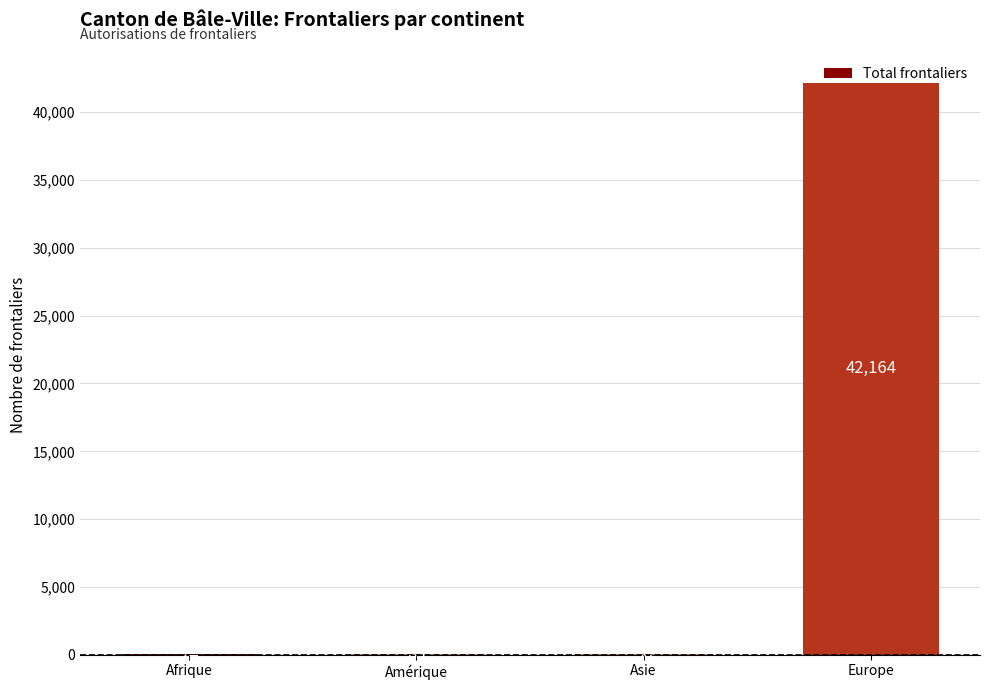

Where is the data nearest to the value 21094?

Amérique